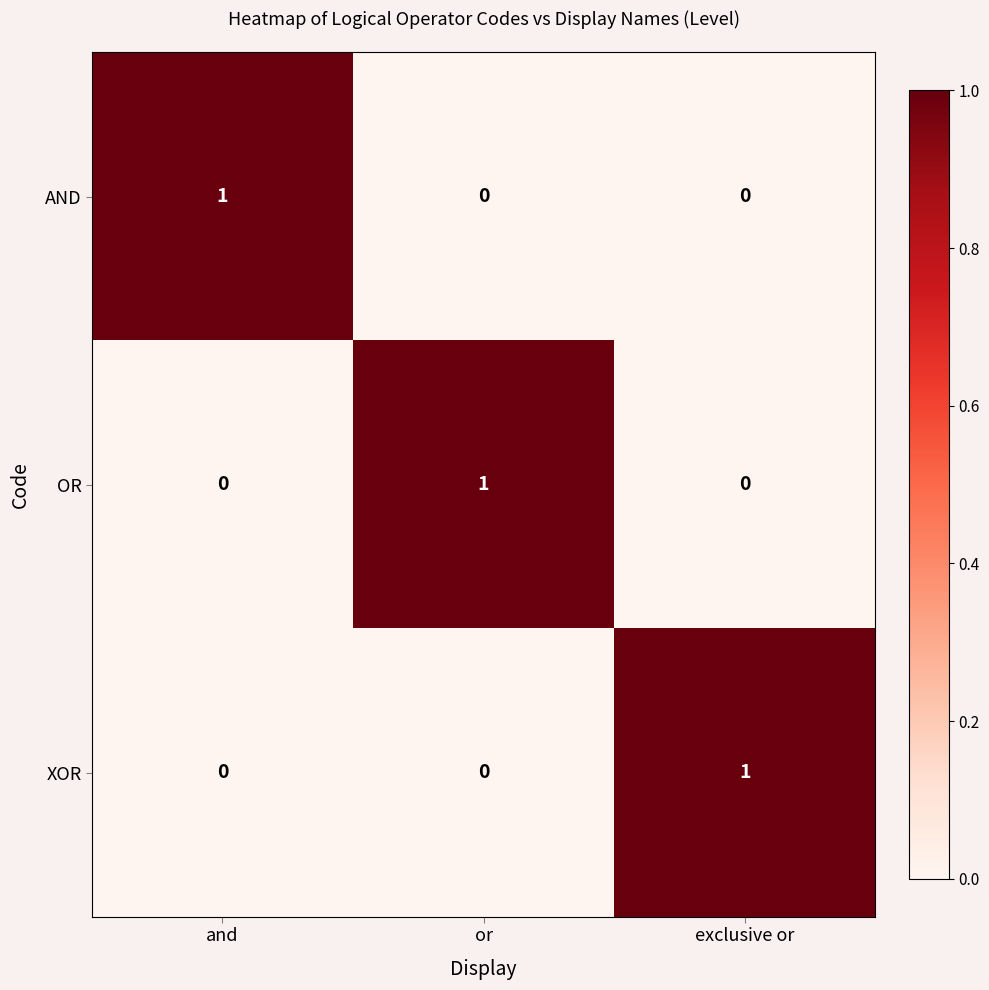

How many values in the AND series exceed 0?

1